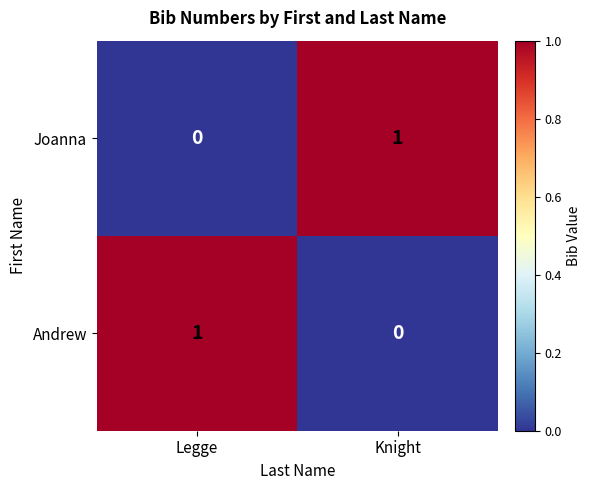

The value of Andrew at Legge is 0. True or false?

False